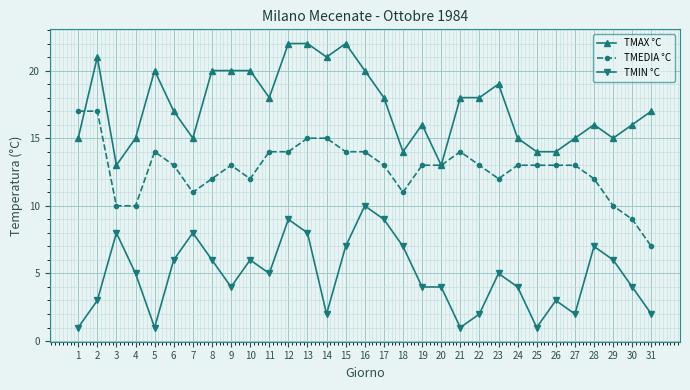

What is the average value of the TMAX °C series?

17